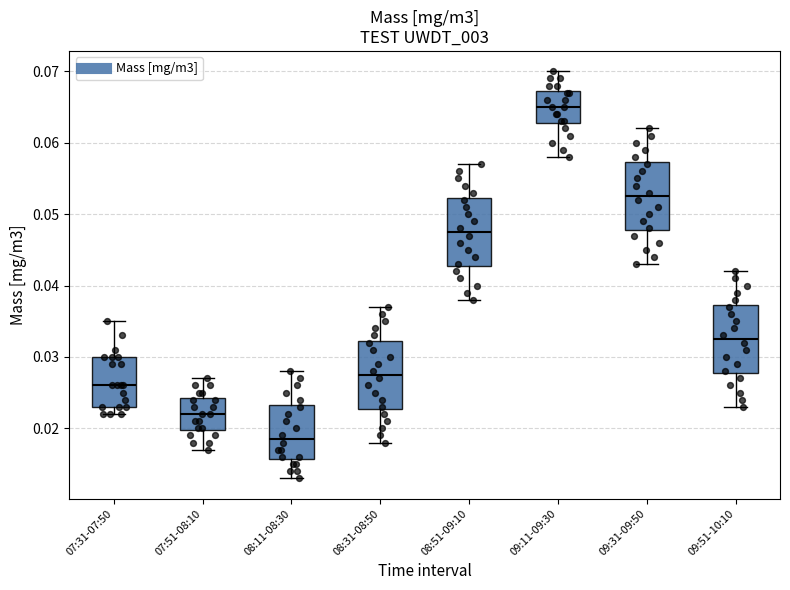

Reading left to right, transcribe this box plot: for each box, give where its median line is, the range the box spans, and where its two whiskers end, as read against the y-axis. The values are not printed on the chart, so give them approximately, as read against the axis.

07:31-07:50: median 0.026, box 0.023 to 0.030, whiskers 0.022 to 0.035
07:51-08:10: median 0.022, box 0.020 to 0.024, whiskers 0.017 to 0.027
08:11-08:30: median 0.019, box 0.016 to 0.023, whiskers 0.013 to 0.028
08:31-08:50: median 0.028, box 0.023 to 0.032, whiskers 0.018 to 0.037
08:51-09:10: median 0.048, box 0.043 to 0.052, whiskers 0.038 to 0.057
09:11-09:30: median 0.065, box 0.063 to 0.067, whiskers 0.058 to 0.070
09:31-09:50: median 0.053, box 0.048 to 0.057, whiskers 0.043 to 0.062
09:51-10:10: median 0.033, box 0.028 to 0.037, whiskers 0.023 to 0.042